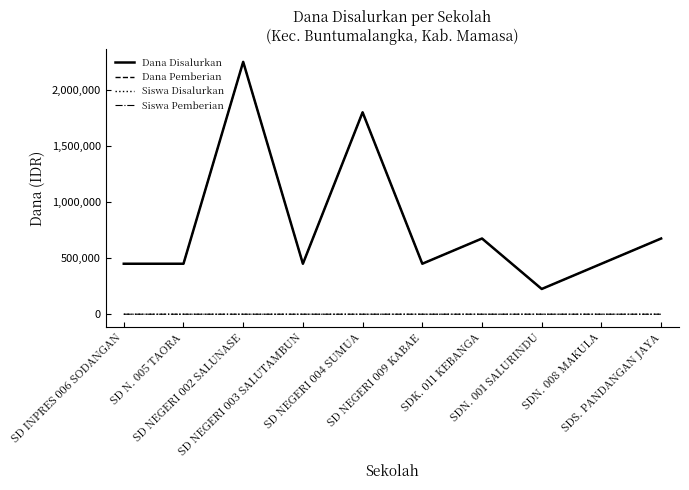

Is this an area chart (filled region under the line)?

No